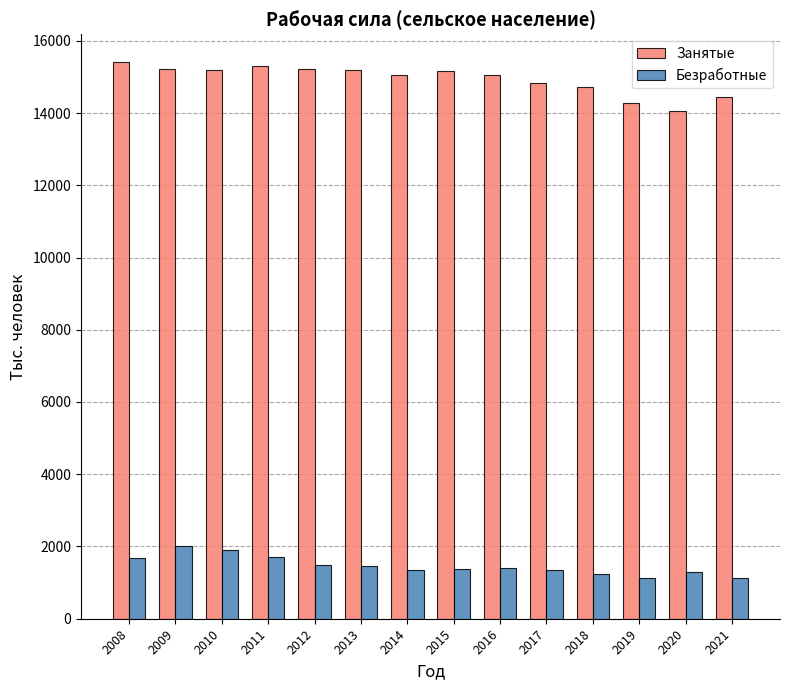

The Занятые series shows 15158 at 2015. True or false?

True